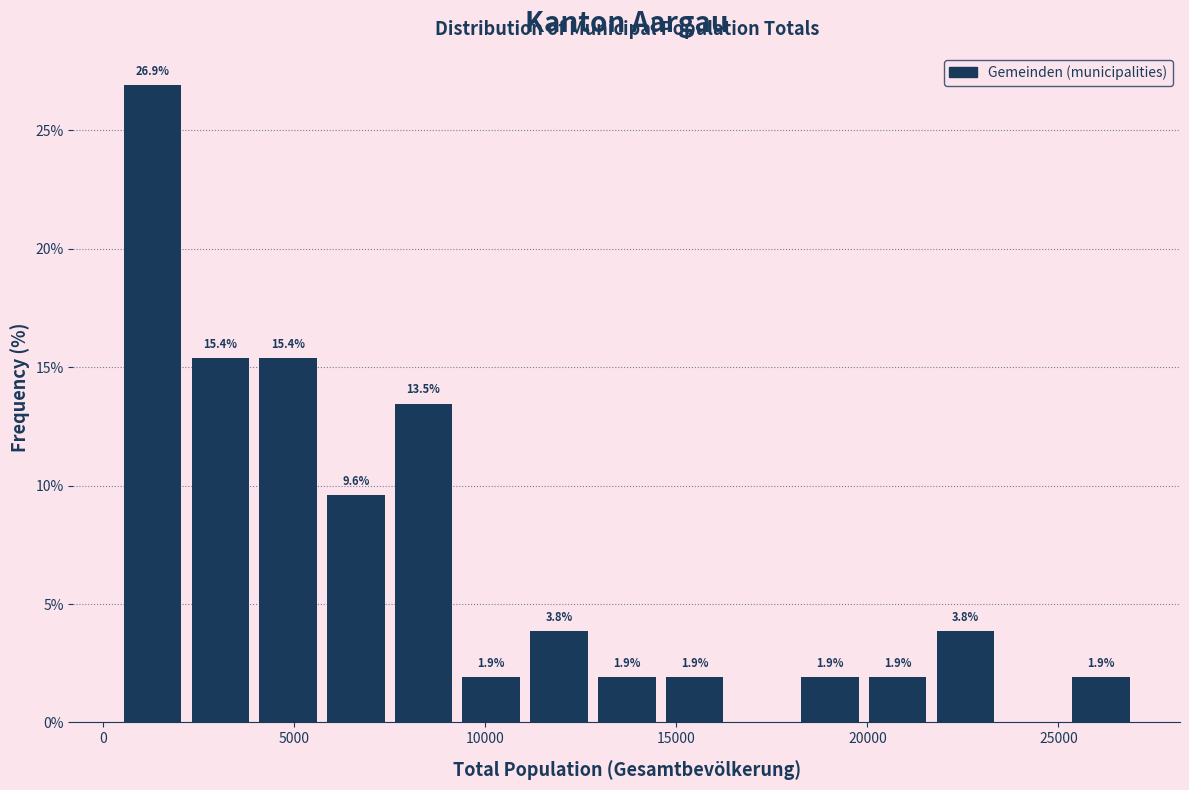

Around what value on the x-axis is the tallest bar? Give the approximate position of its centre, as read against the axis.

1500